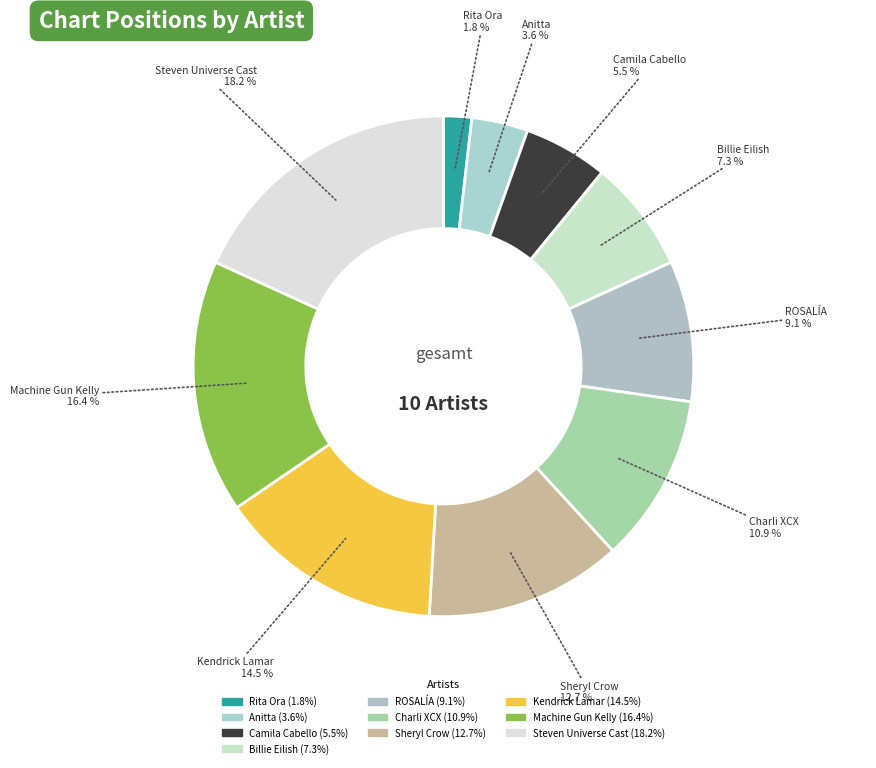

To the nearest percent, what is the difference between the Camila Cabello and Machine Gun Kelly slice percentages?

11%